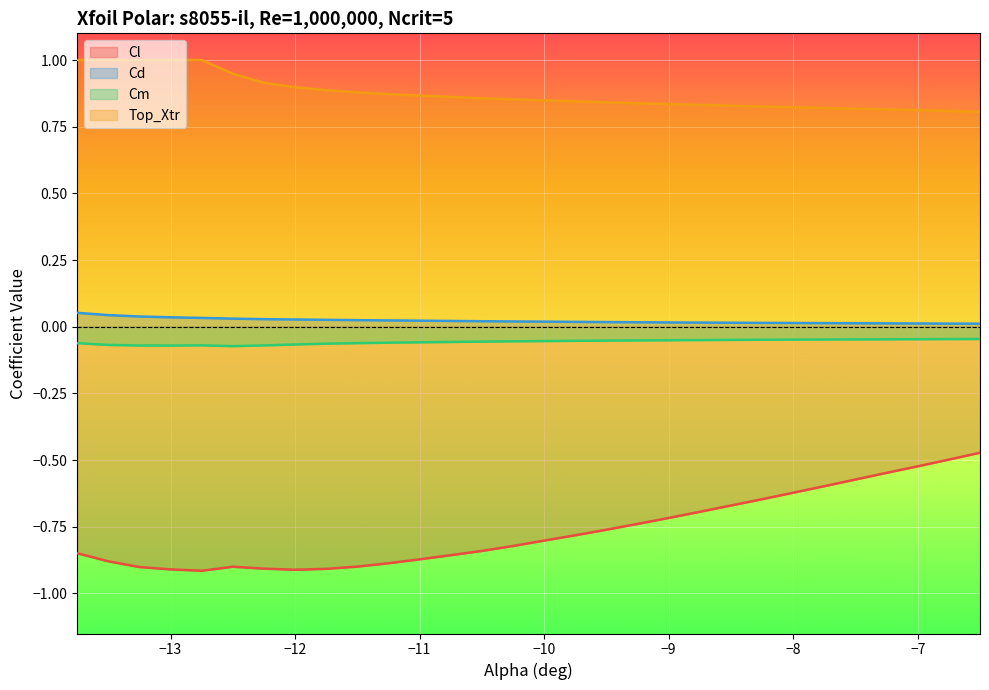

Which series has the largest total across all categories?

Top_Xtr